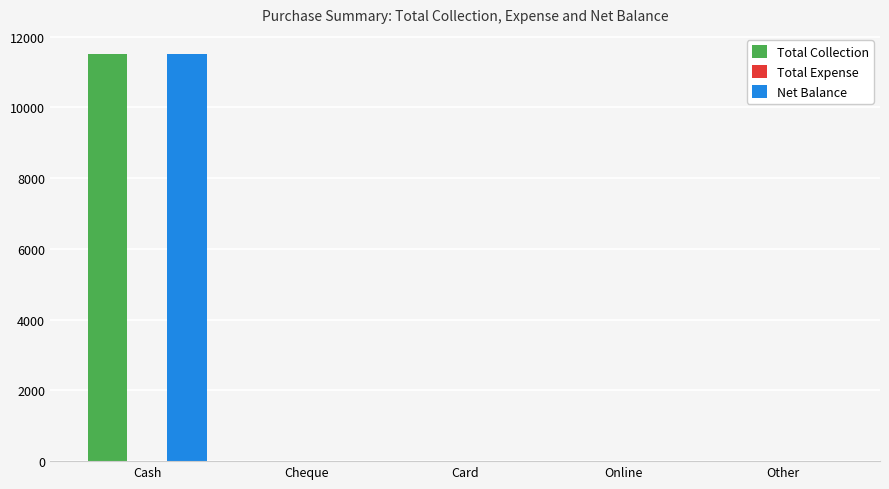

What is the greatest value displayed?

11500